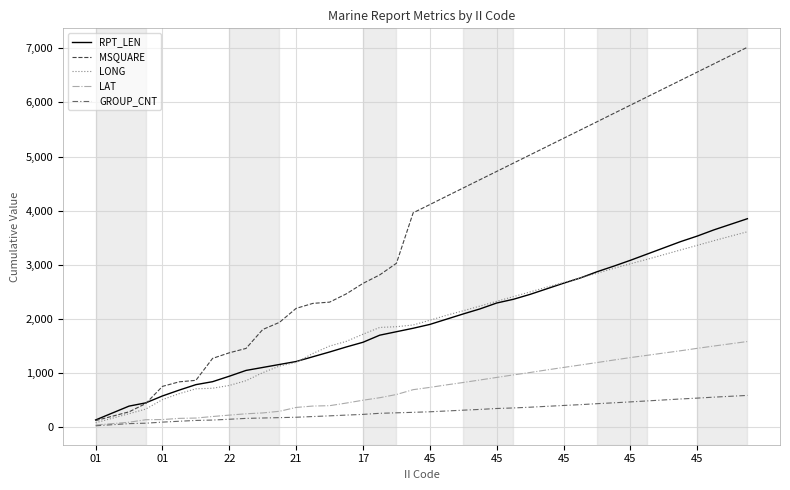

Which series has the largest range (max minus min)?

MSQUARE